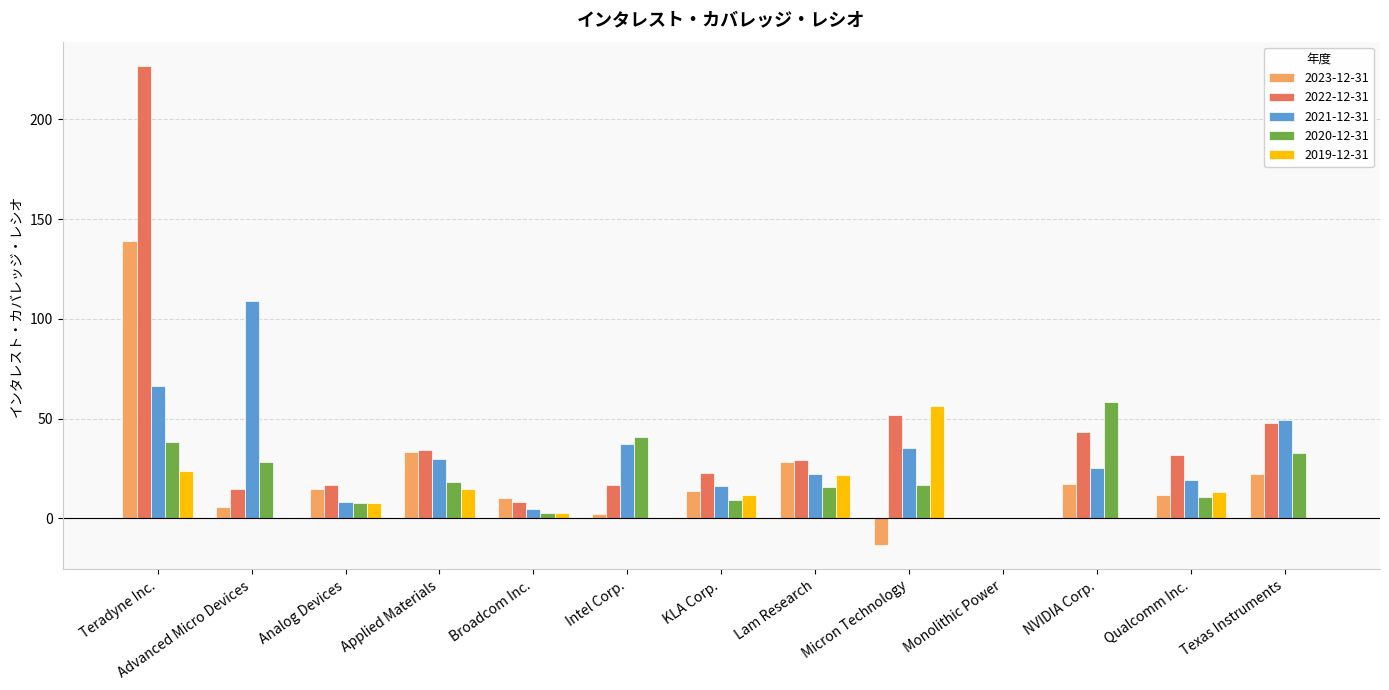

Which series changed the most between Micron Technology and Monolithic Power?

2019-12-31